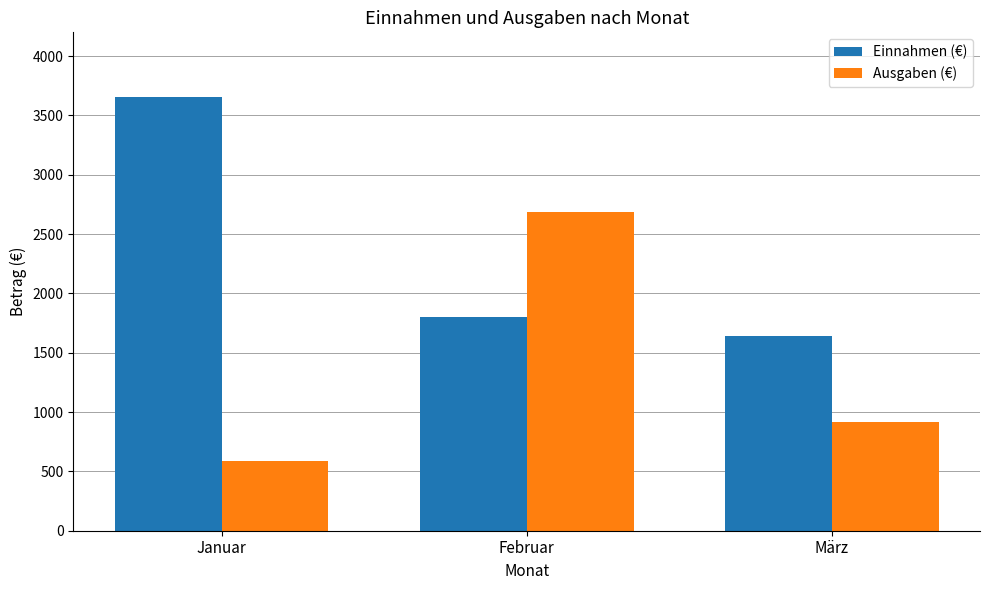

What is the minimum value for Ausgaben (€)?

586